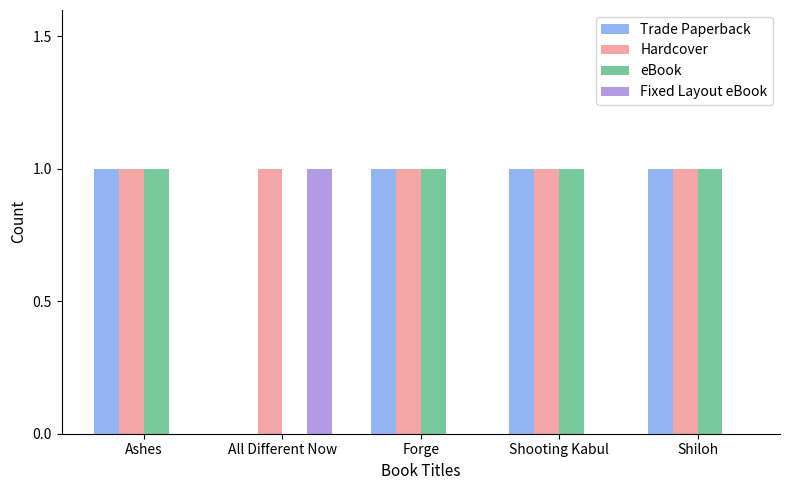

True or false: eBook has a value of 1 at Shooting Kabul.

True